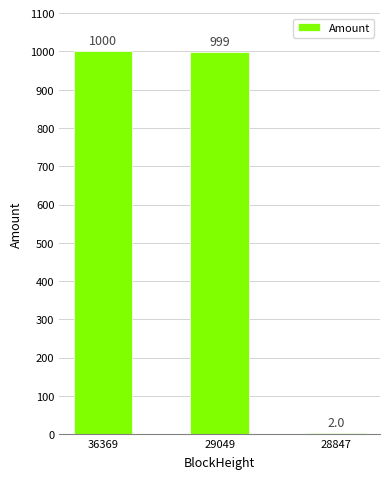

What is the change in value from 36369 to 28847?

-997.9